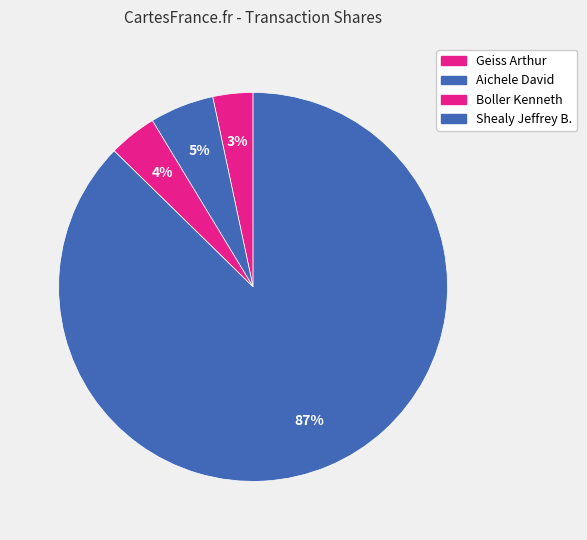

Combined, do Aichele David and Boller Kenneth account for over 50%?

No